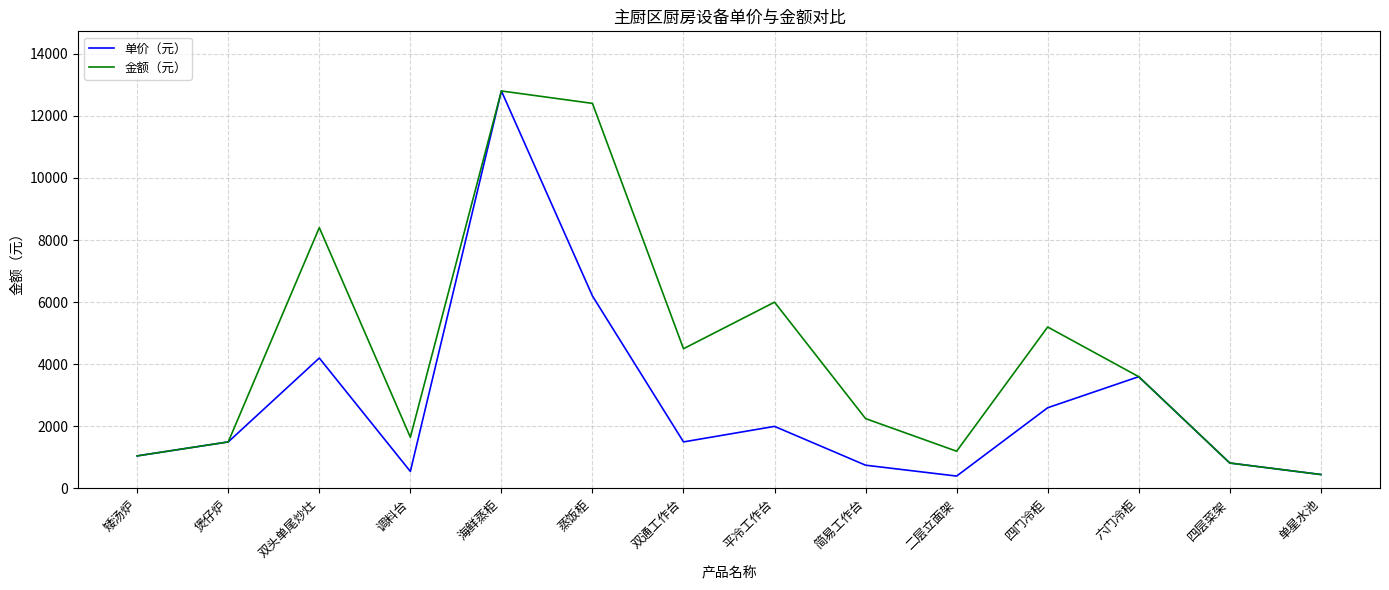

What position from the right is 双头单尾炒灶?

12